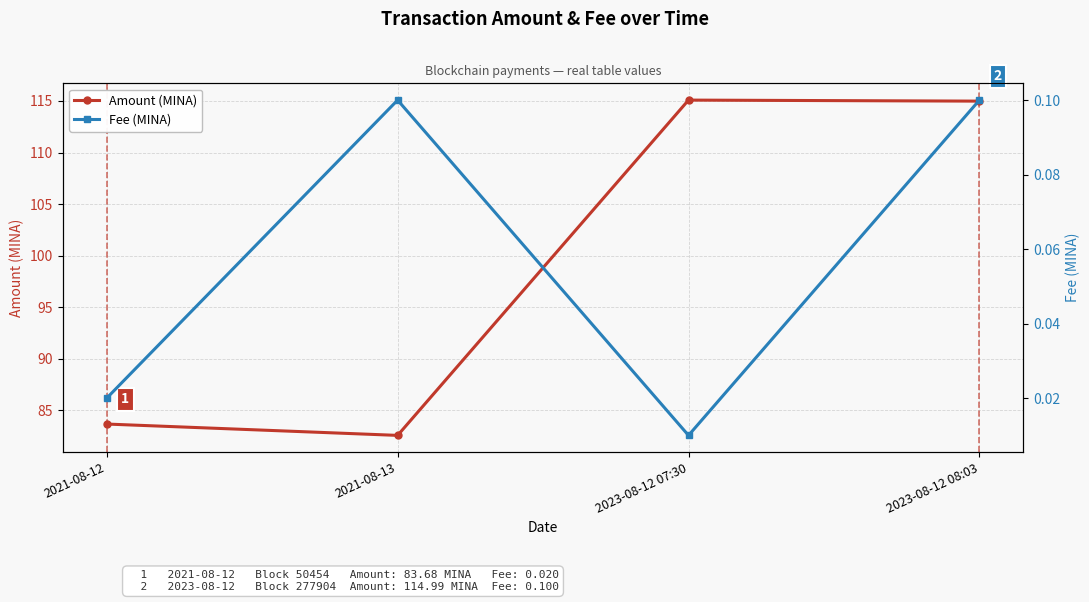

Is it true that Fee (MINA) equals 0.0 at 2023-08-12 07:30?

False